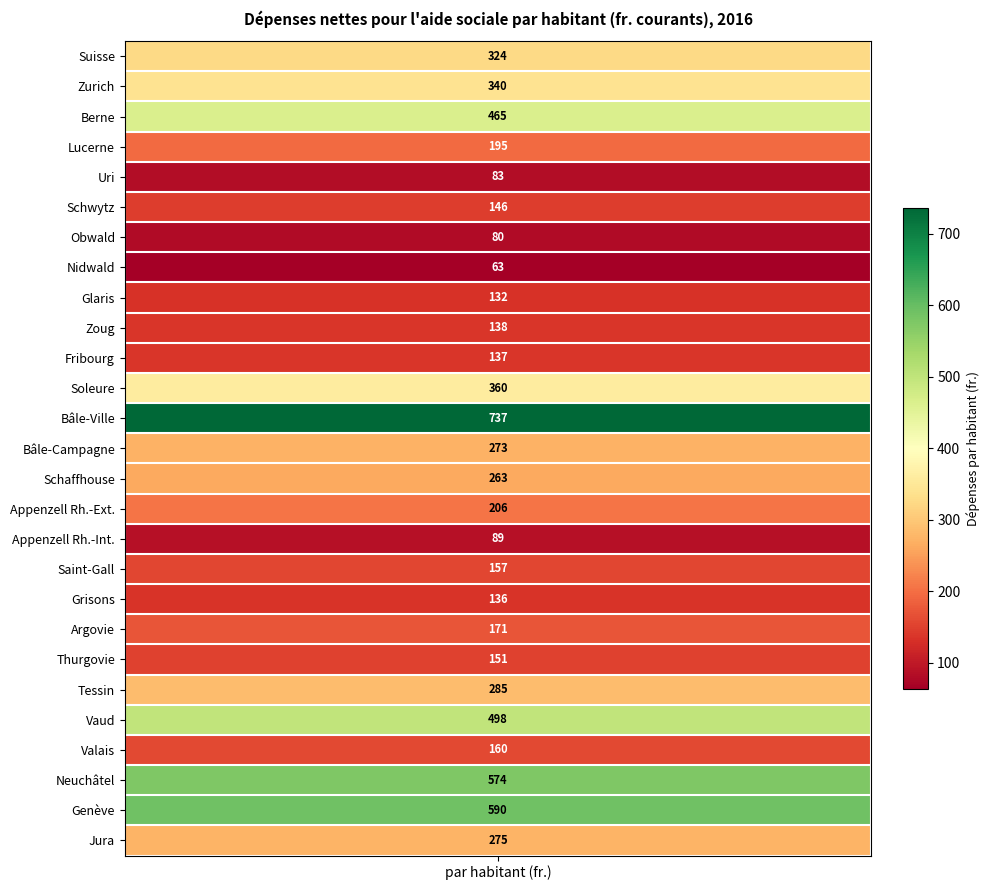

Reading left to right, list all the values displayed in this chart.

324	340	465	195	83	146	80	63	132	138	137	360	737	273	263	206	89	157	136	171	151	285	498	160	574	590	275